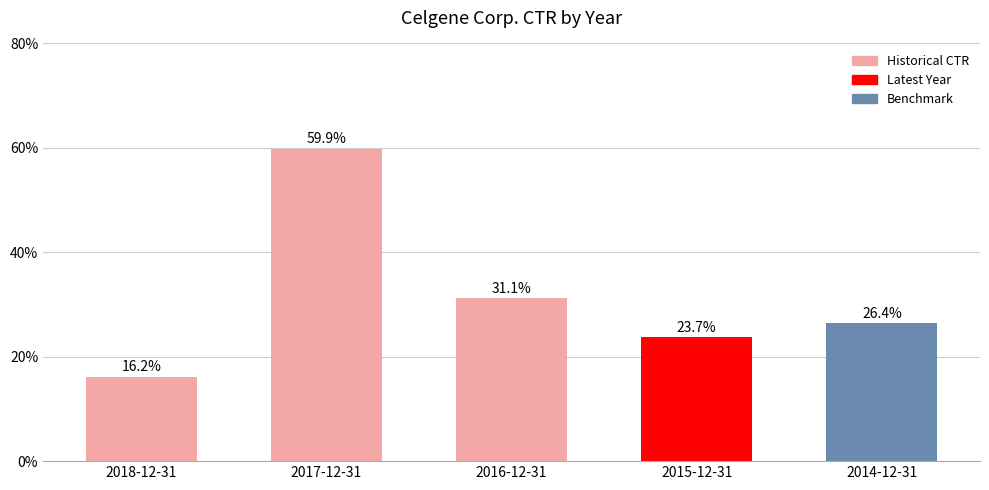

Are the bars horizontal?

No